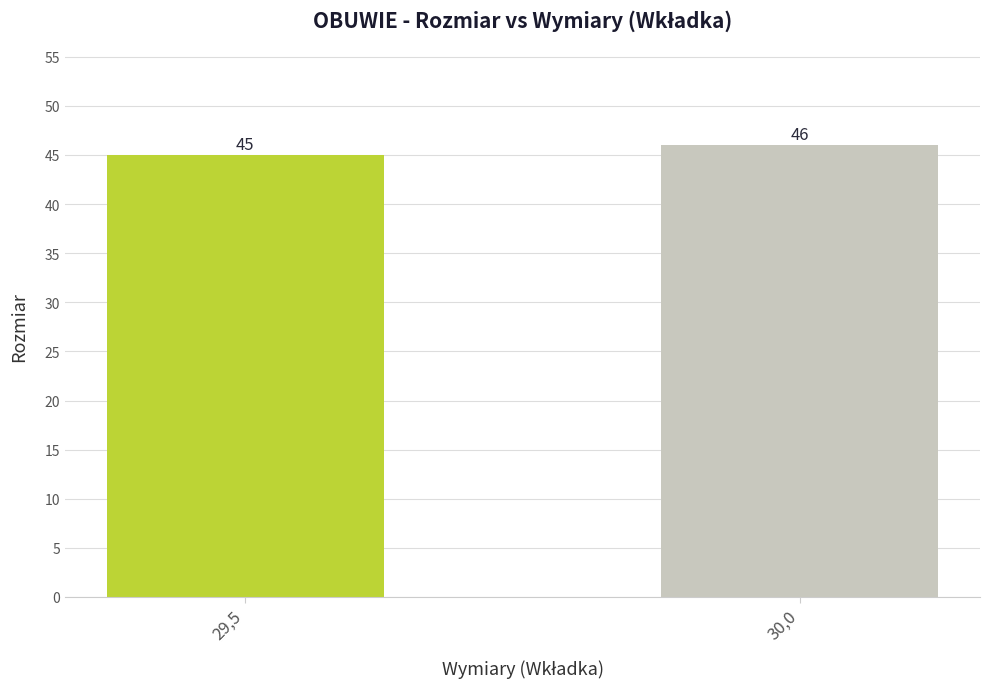

How many bars are there in total?

2